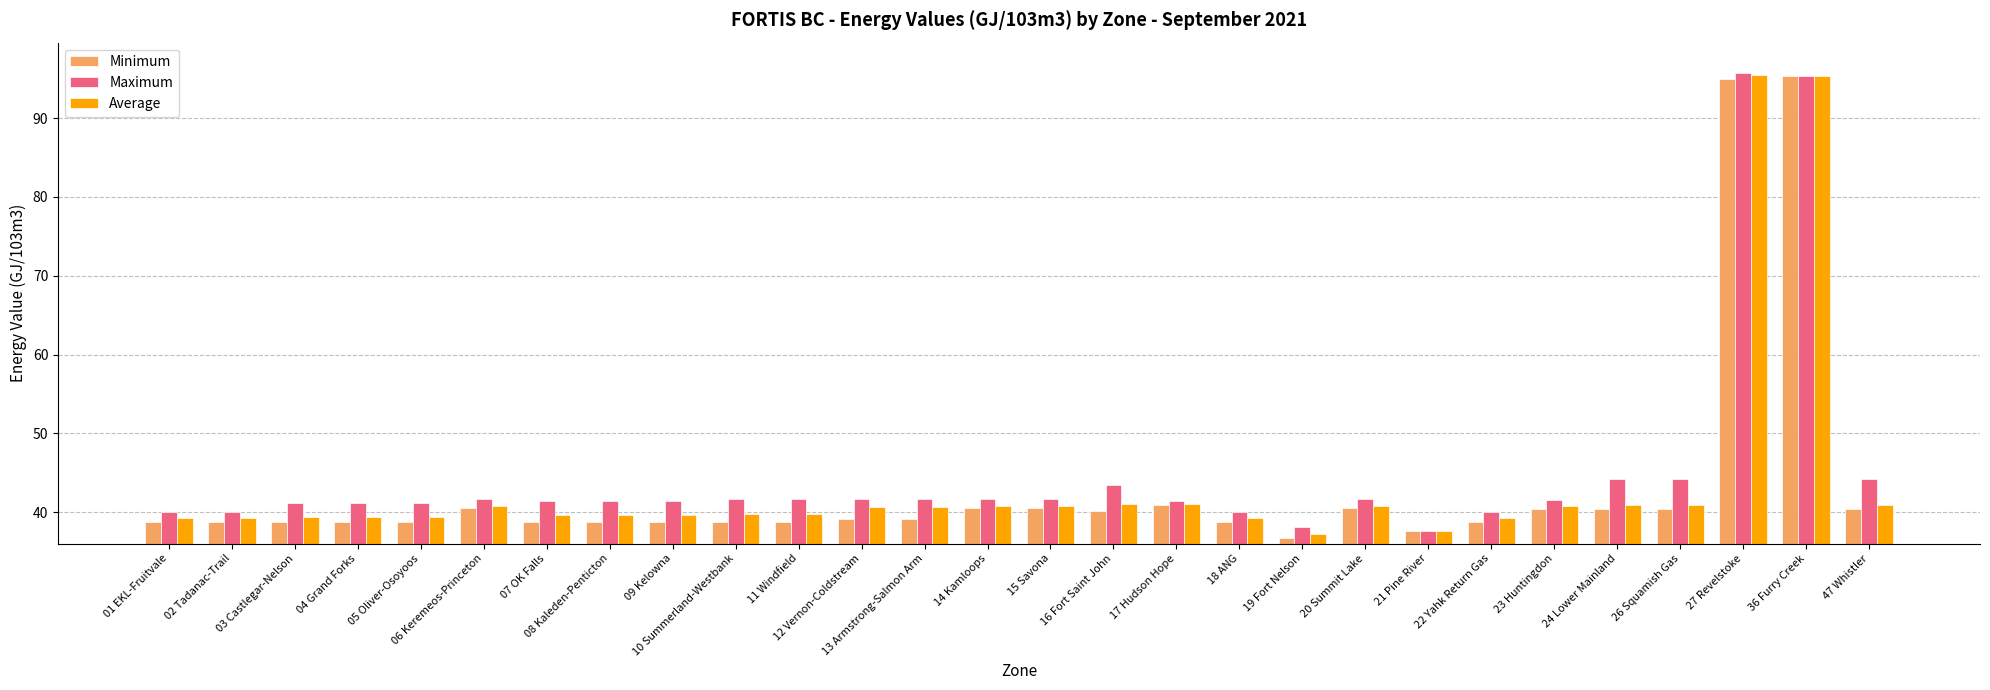

What is the sum of the Minimum values at 03 Castlegar-Nelson and 12 Vernon-Coldstream?

77.9